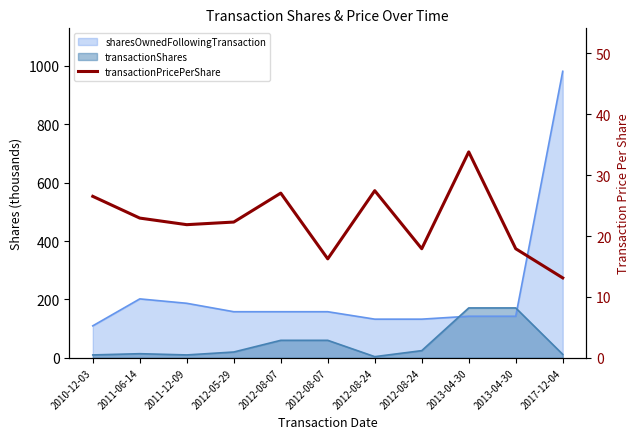

At which category does the chart reach its peak across all series?

2013-04-30